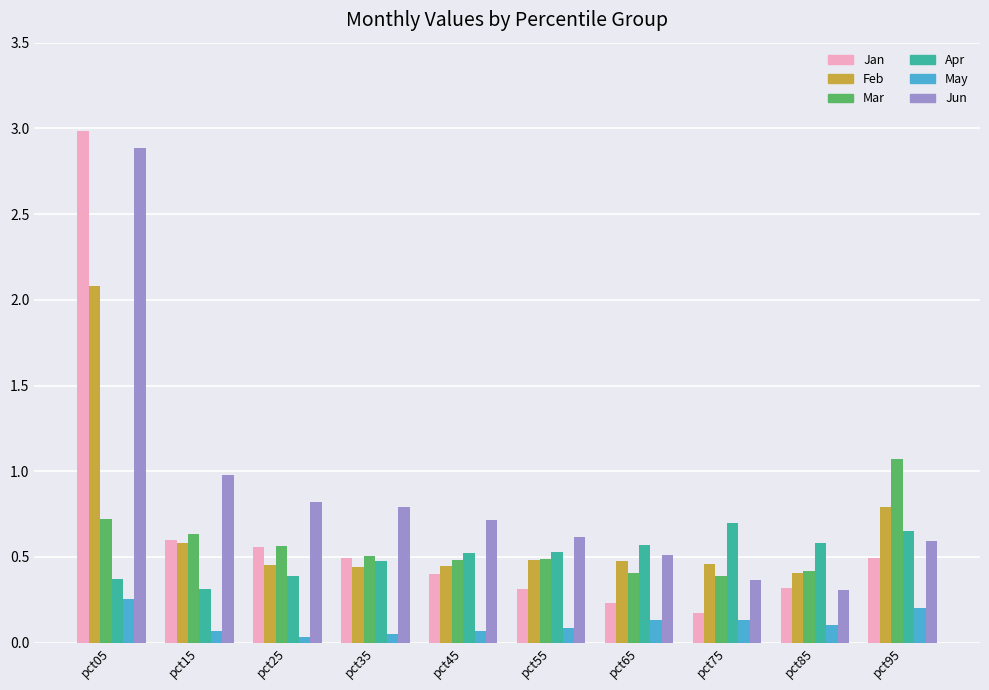

At pct45, list the series in order from largest to smallest.

Jun, Apr, Mar, Feb, Jan, May